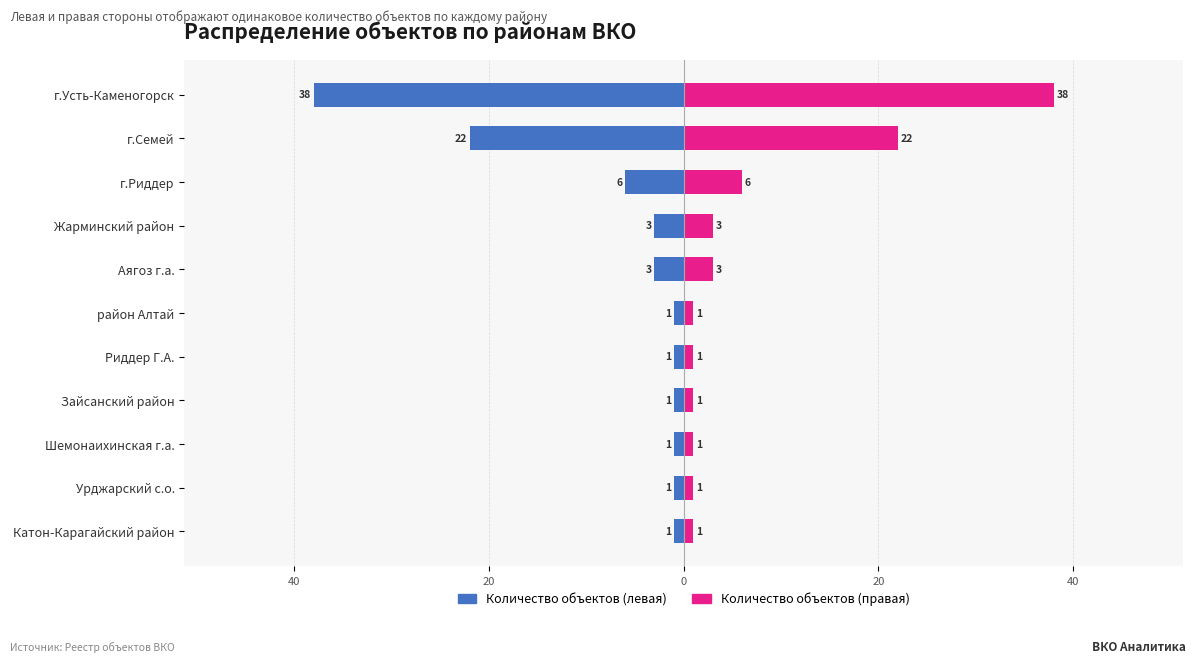

Reading right to left, extract all data points from this chart.

Объектов (левая ось): -38	-22	-6	-3	-3	-1	-1	-1	-1	-1	-1
Объектов (правая ось): 38	22	6	3	3	1	1	1	1	1	1